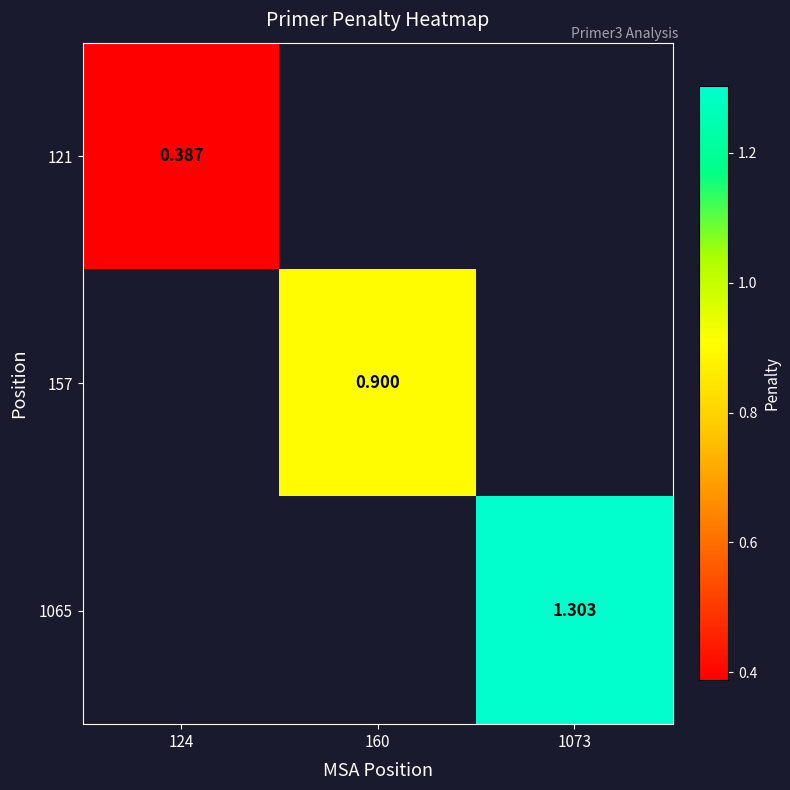

What is the smallest value displayed?

0.4